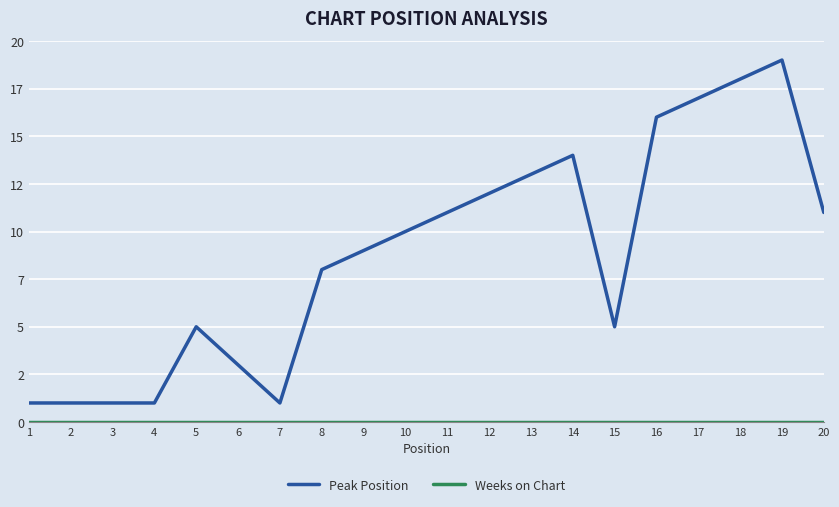

Does the chart have visible grid lines?

Yes